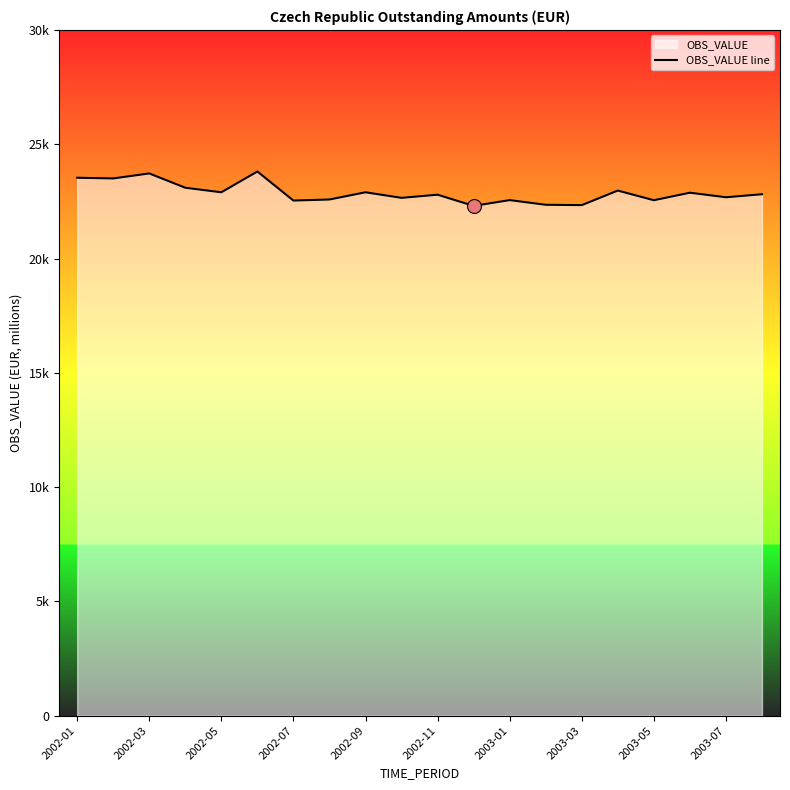

What is the ratio of the value at 2002-07 to the value at 2003-05?

1.0